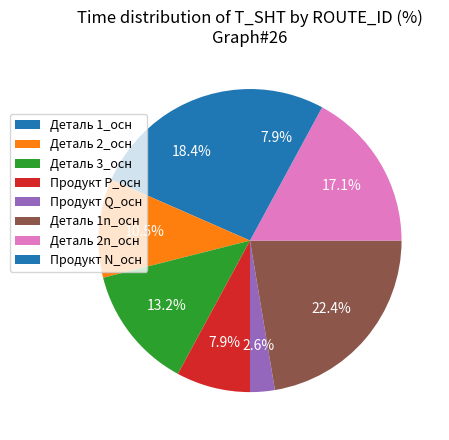

Between Деталь 1n_осн and Деталь 3_осн, which is larger?

Деталь 1n_осн